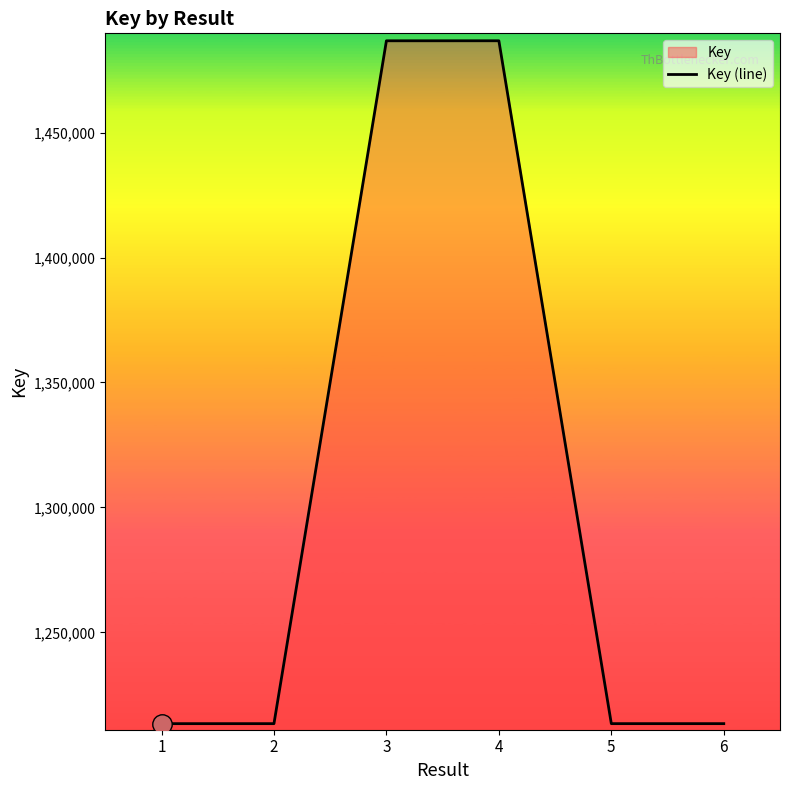

Count the number of values greater than 1213461.

2